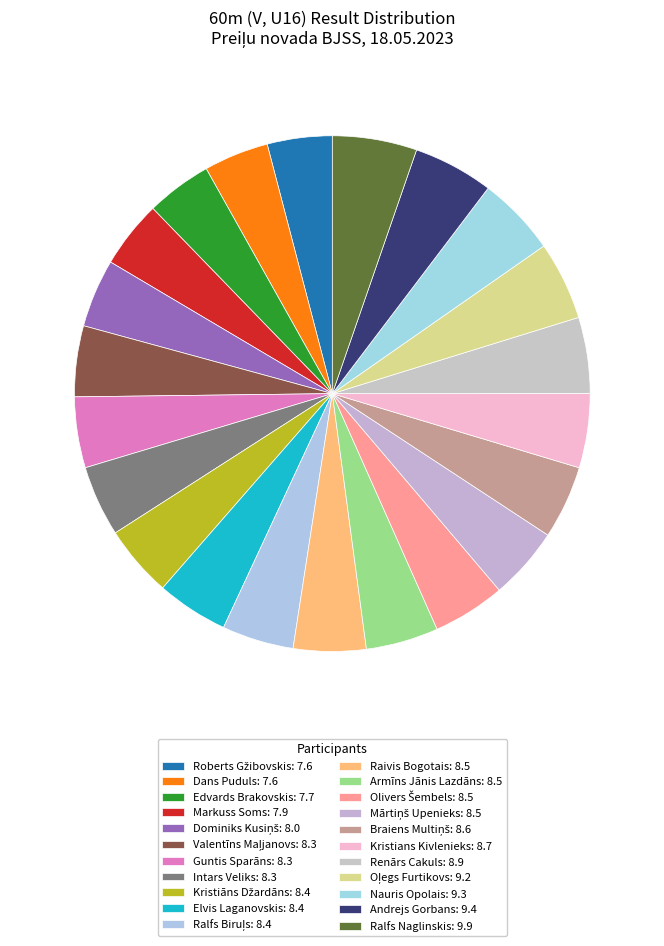

To the nearest percent, what is the average slice percentage?

5%